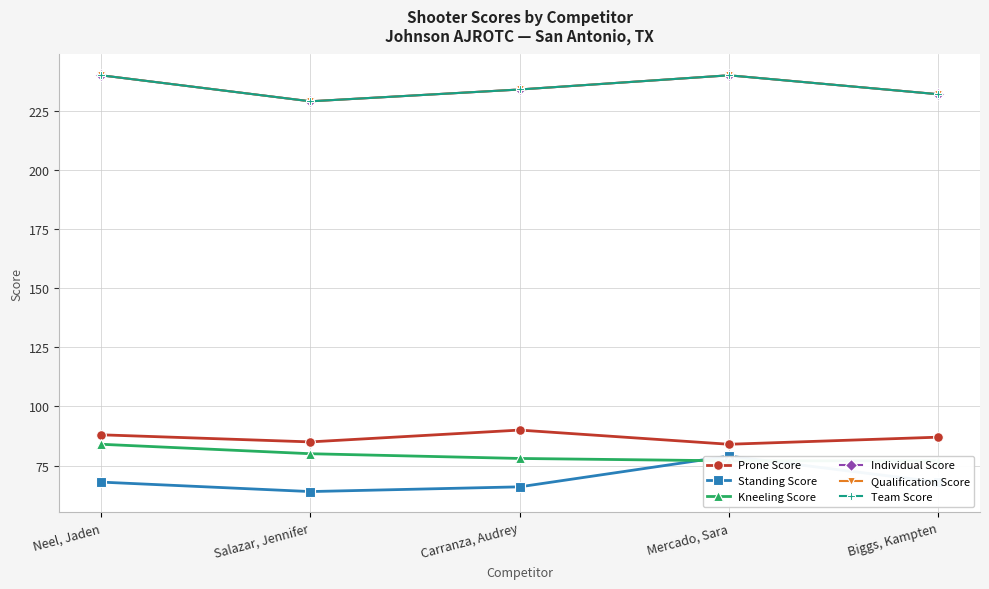

Reading left to right, transcribe all the data shown in this chart.

Prone Score: 88	85	90	84	87
Standing Score: 68	64	66	79	68
Kneeling Score: 84	80	78	77	77
Individual Score: 240	229	234	240	232
Qualification Score: 240	229	234	240	232
Team Score: 240	229	234	240	232